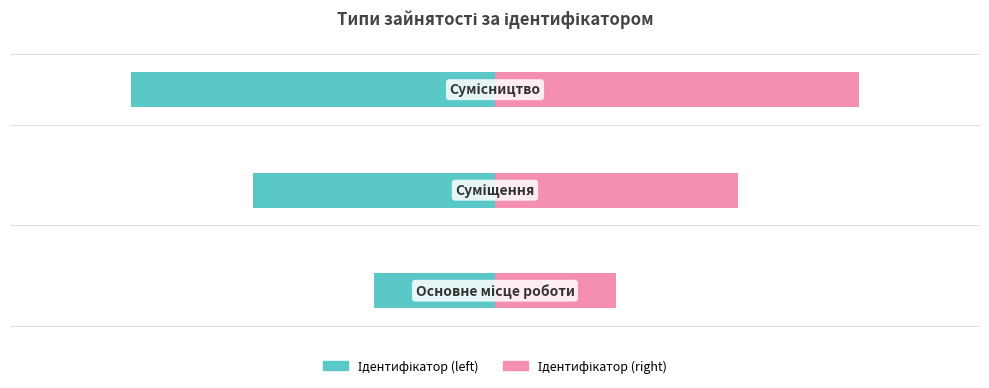

What is the sum of all Ідентифікатор (right) values?

6